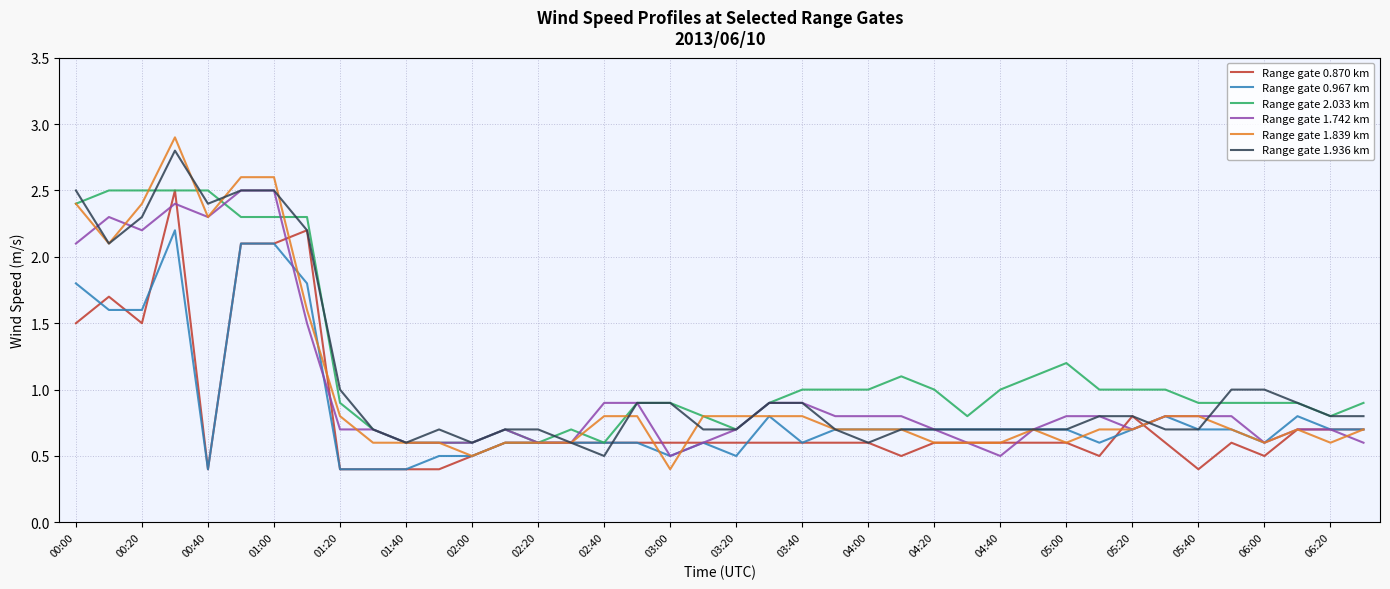

Which series has the largest range (max minus min)?

Range gate 1.839 km